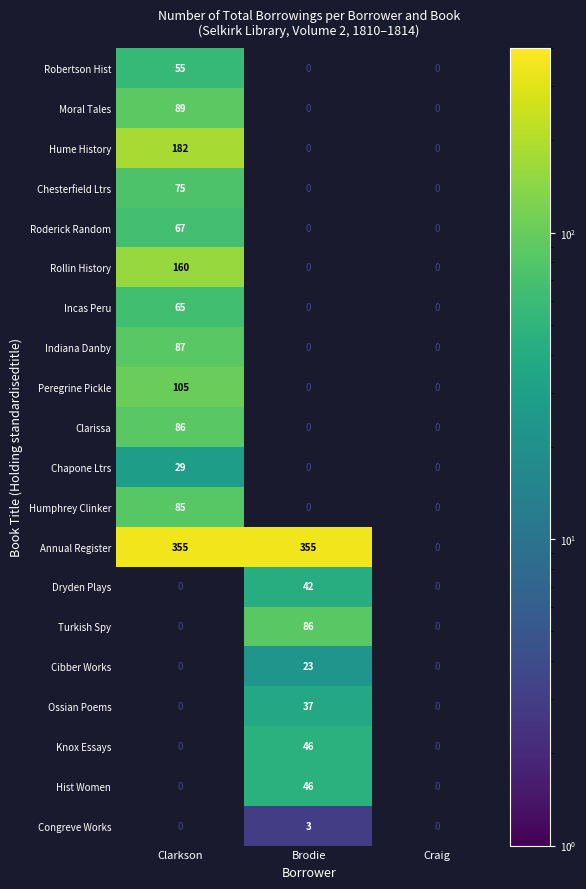

True or false: Cibber Works has a value of 39 at Brodie.

False